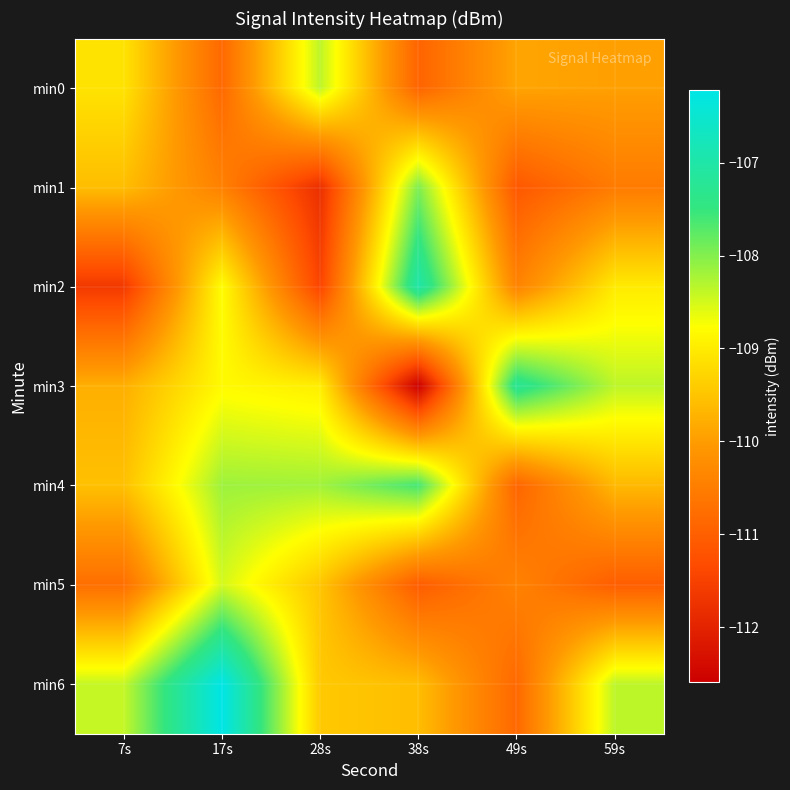

List the series in order of their peak value, lowest first.

min5, min0, min1, min4, min3, min2, min6